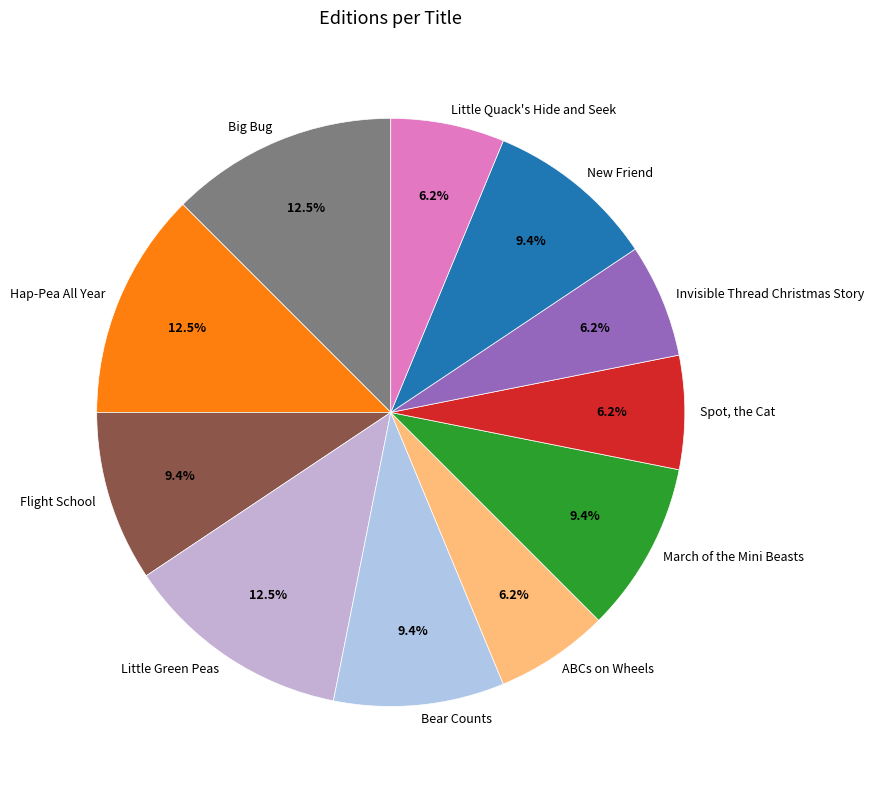

True or false: Invisible Thread Christmas Story accounts for 6% of the total.

True